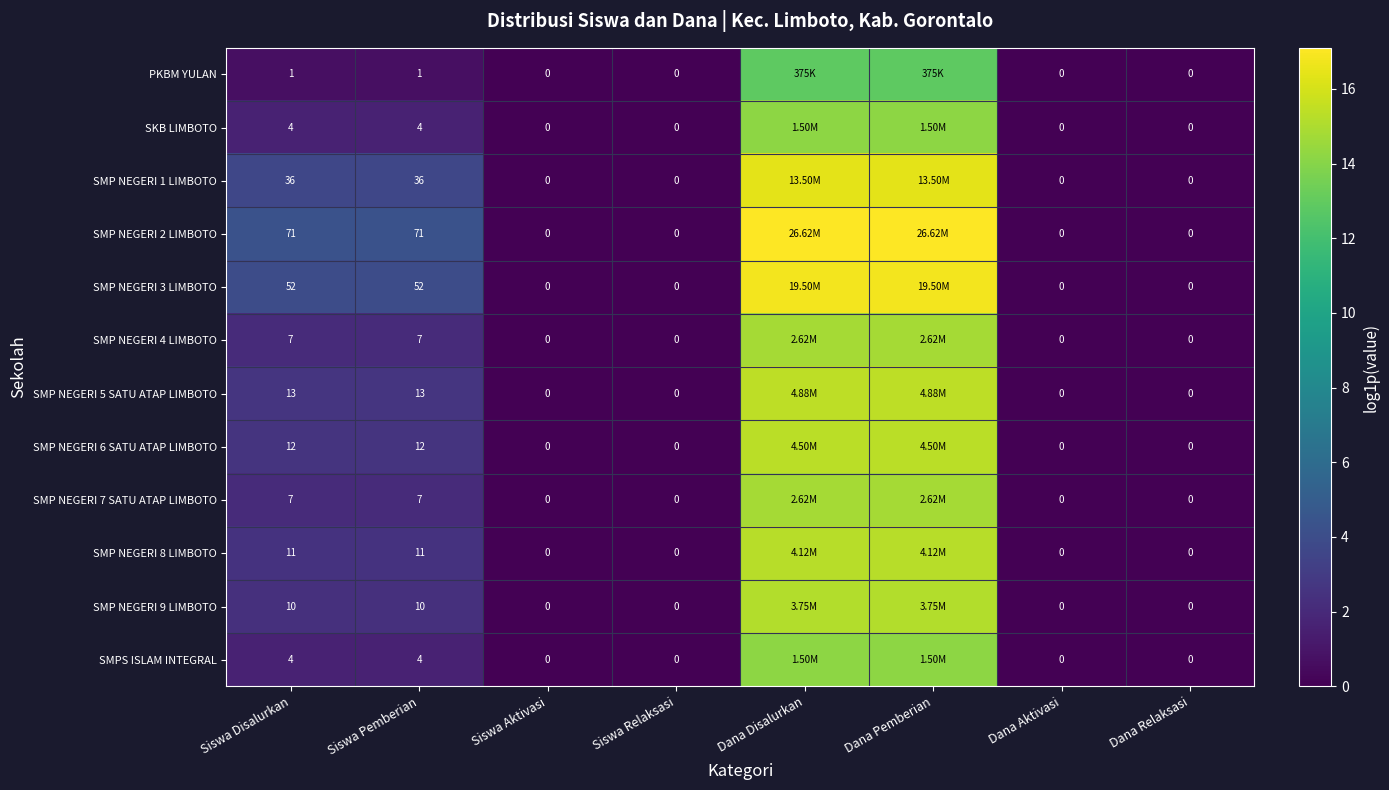

Count the number of data series in this chart.

12